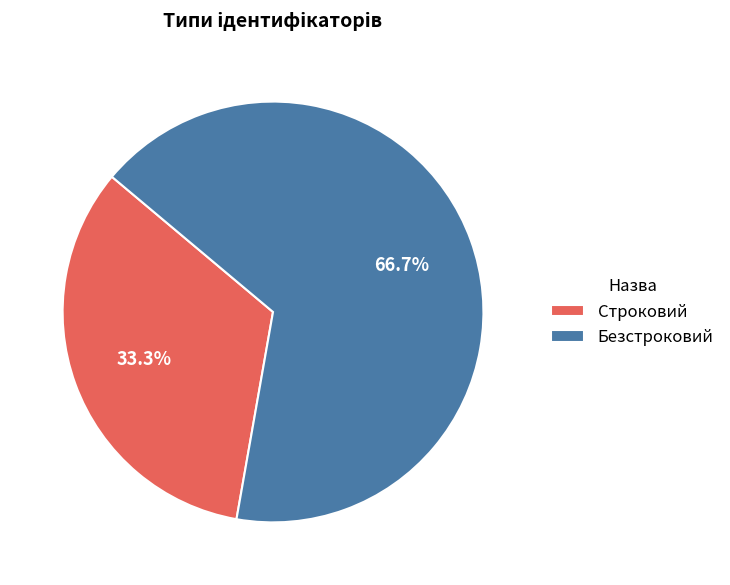

What percentage is NOT represented by Безстроковий?

33.3%